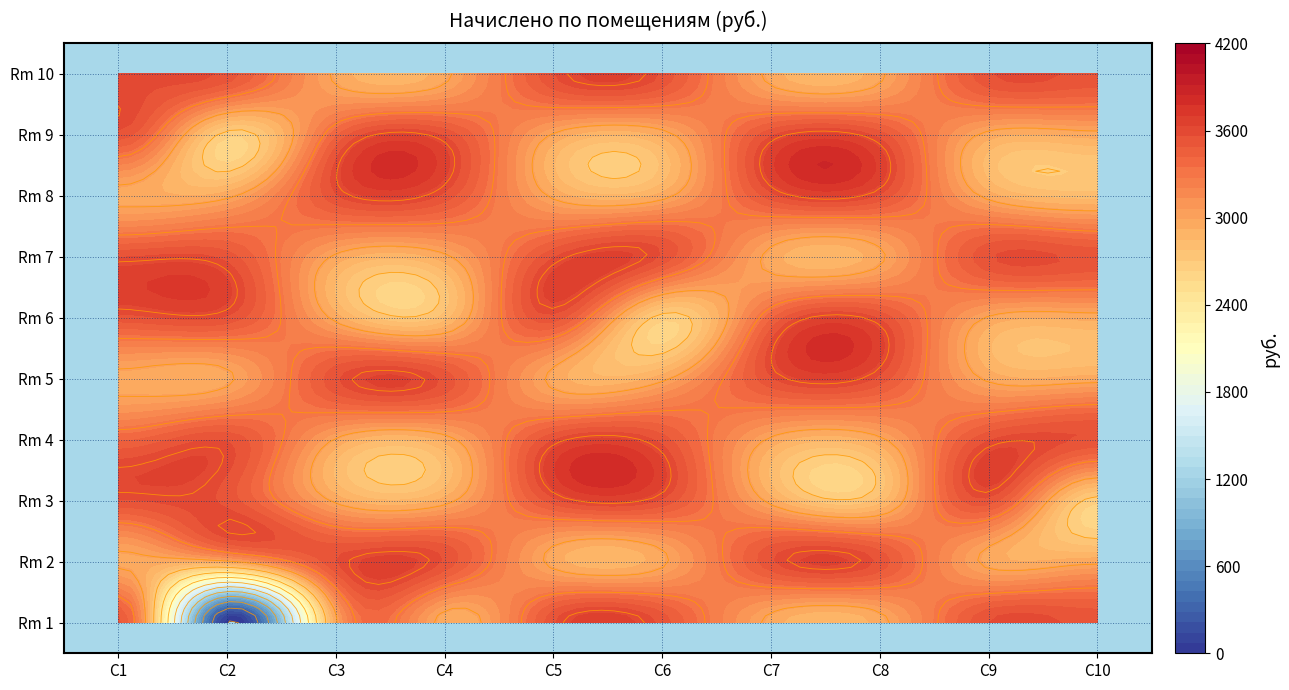

How many data points in 6 are less than 3403?

5